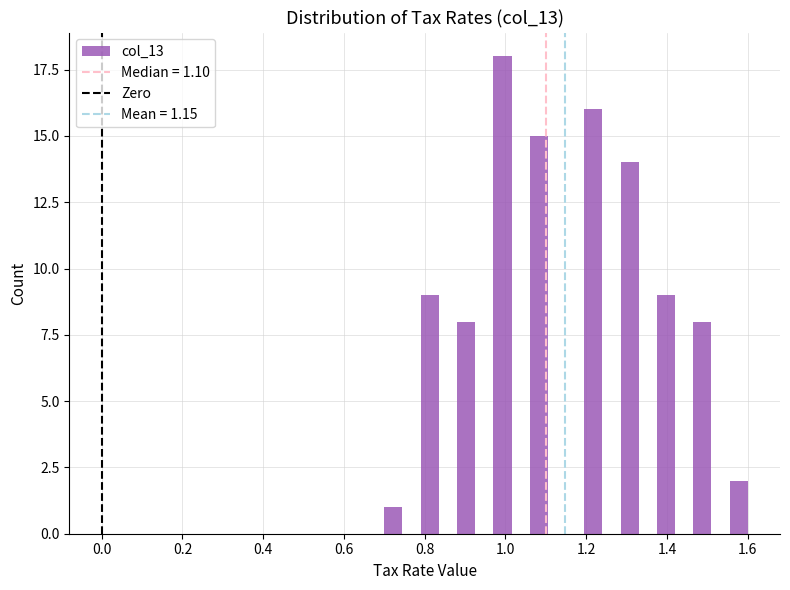

Around what value on the x-axis is the tallest bar? Give the approximate position of its centre, as read against the axis.

1.00